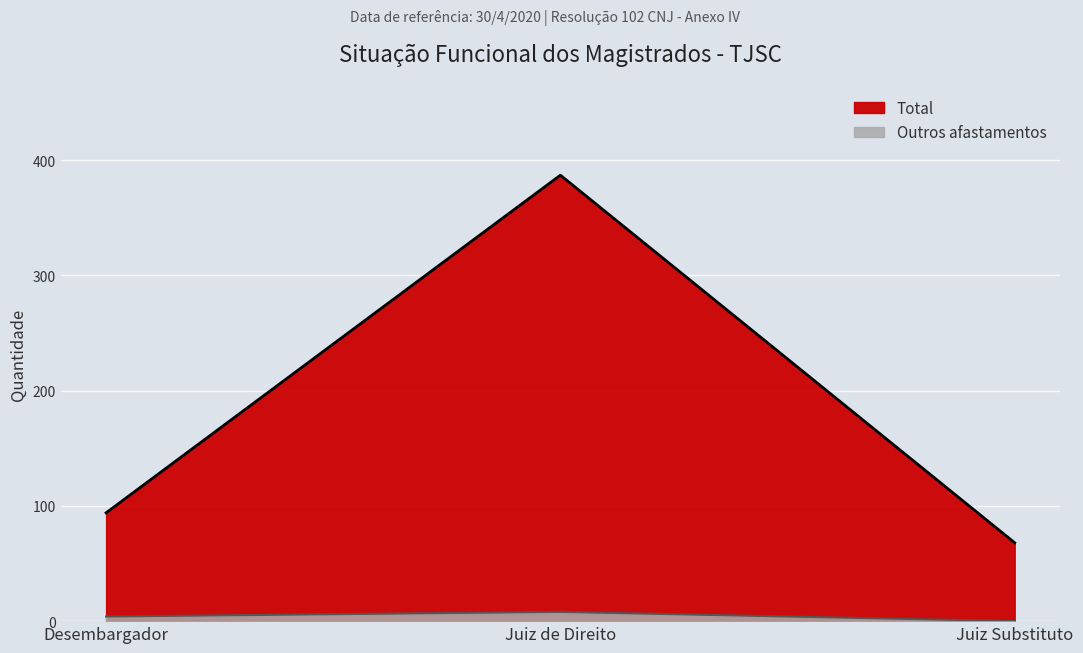

At which label does Total reach its peak?

Juiz de Direito